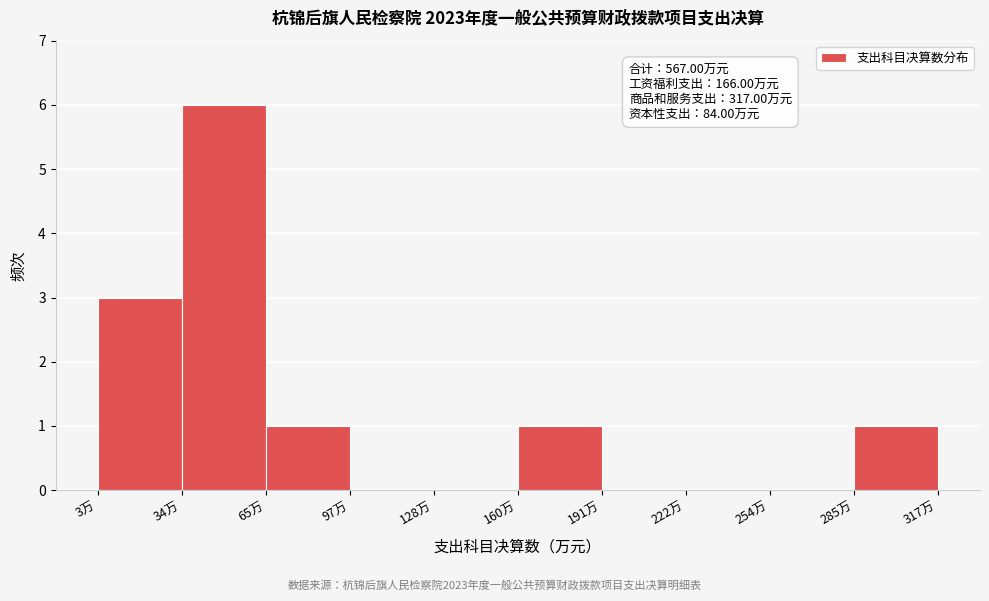

Which range on the x-axis has the tallest bar?

35 to 65